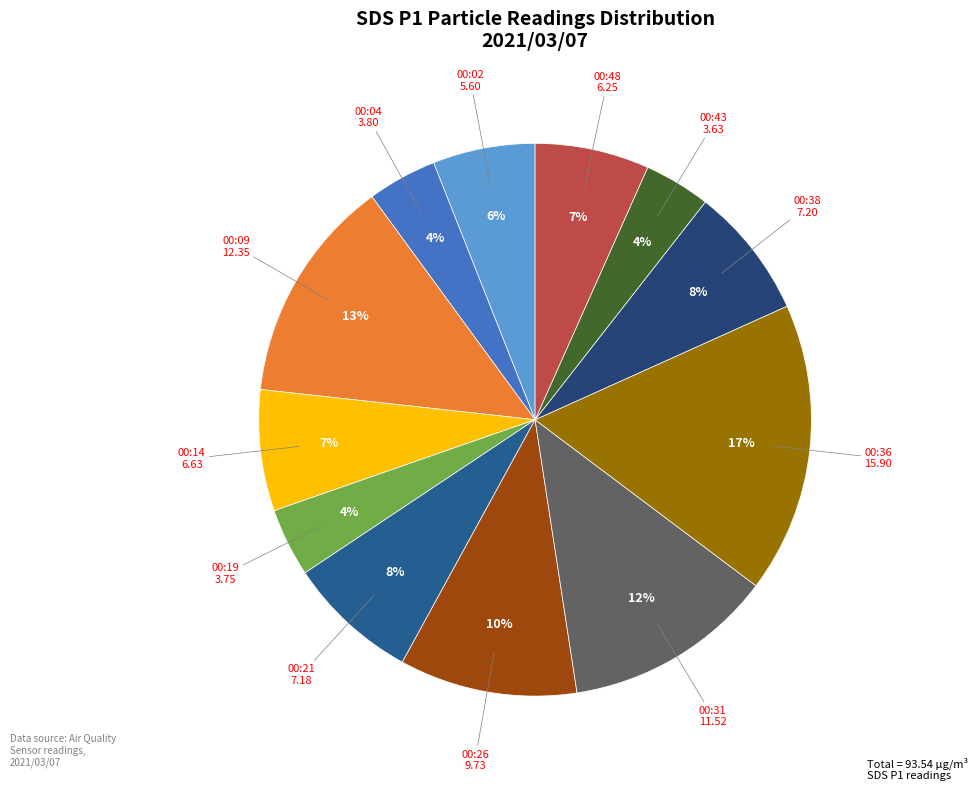

How many slices are in this pie chart?

12